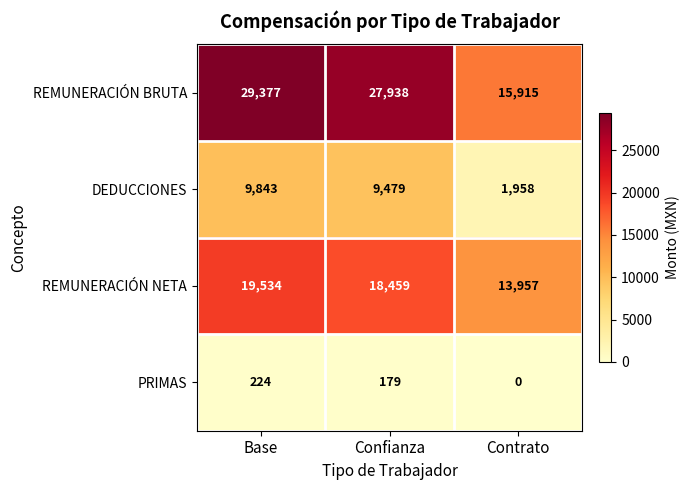

Rank the series by their maximum value, from highest to lowest.

REMUNERACIÓN BRUTA, REMUNERACIÓN NETA, DEDUCCIONES, PRIMAS